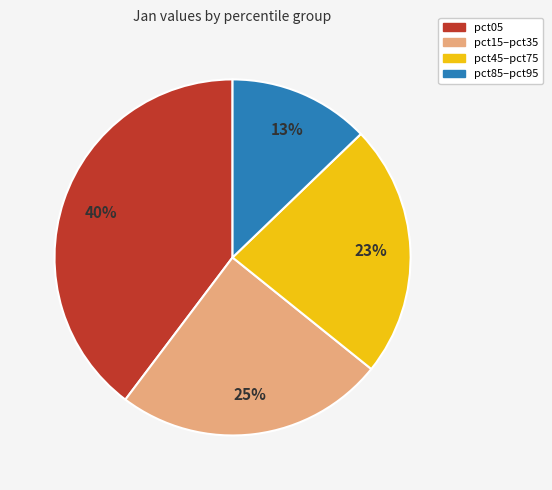

To the nearest percent, what is the average slice percentage?

25%